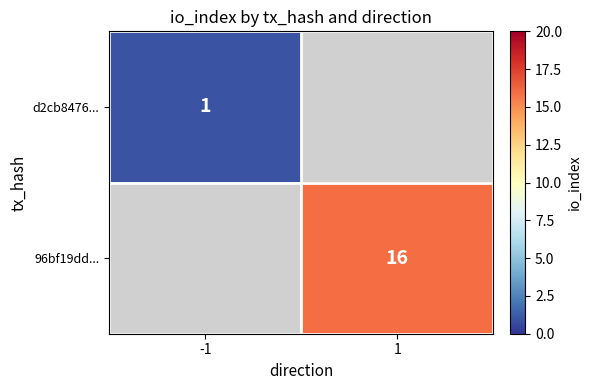

The d2cb8476... series shows 1 at -1. True or false?

True